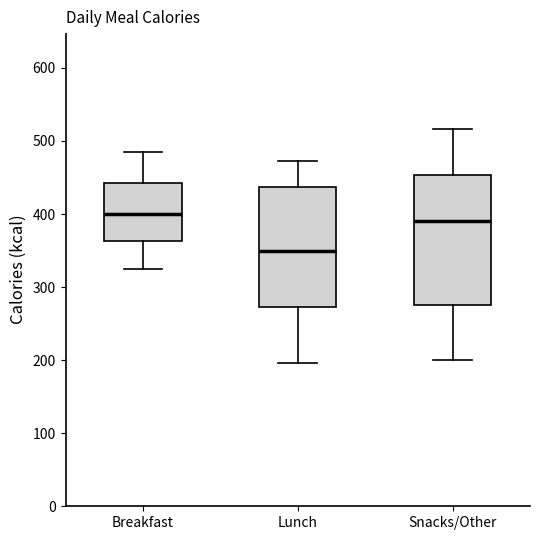

Where does the upper whisker of the box for Lunch end on the y-axis? The values are not printed on the chart, so give them approximately, as read against the axis.

470